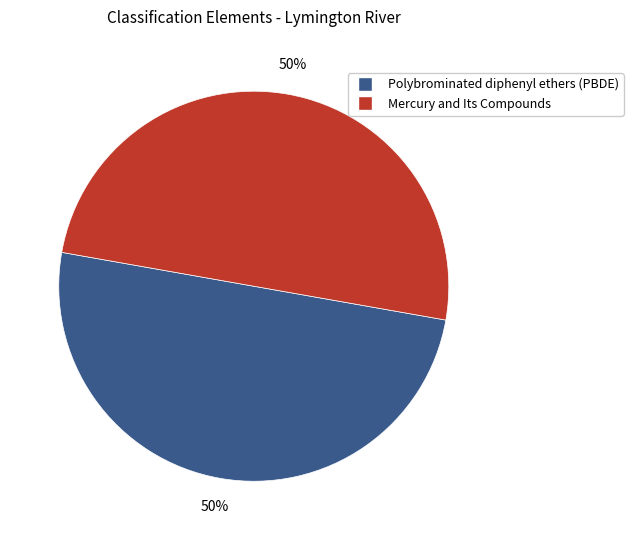

What is the ratio of the value at Mercury and Its Compounds to the value at Polybrominated diphenyl ethers (PBDE)?

1.0